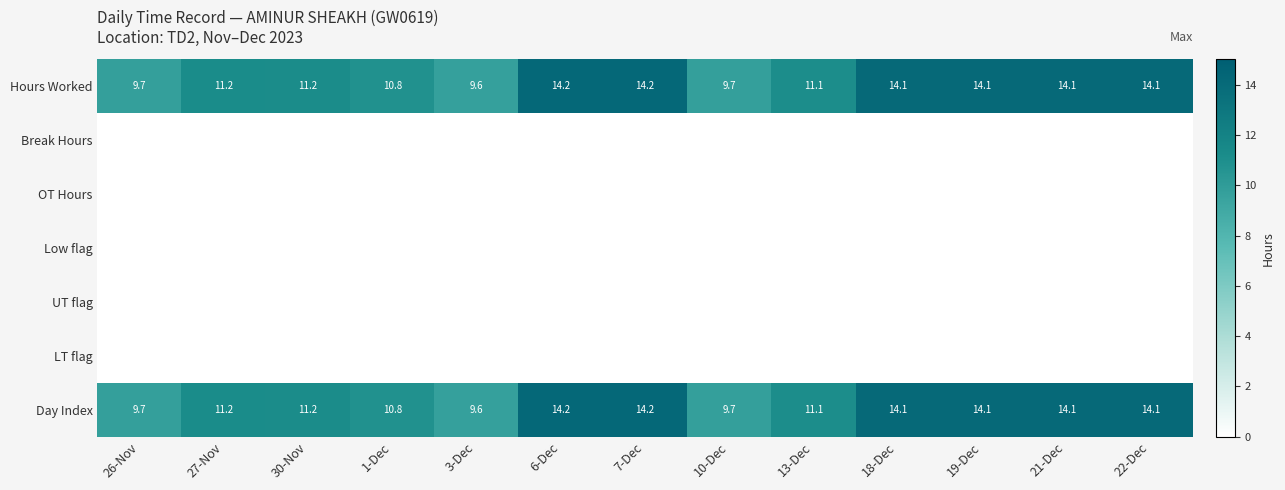

What is the difference between the Day Index values at 30-Nov and 3-Dec?

1.6